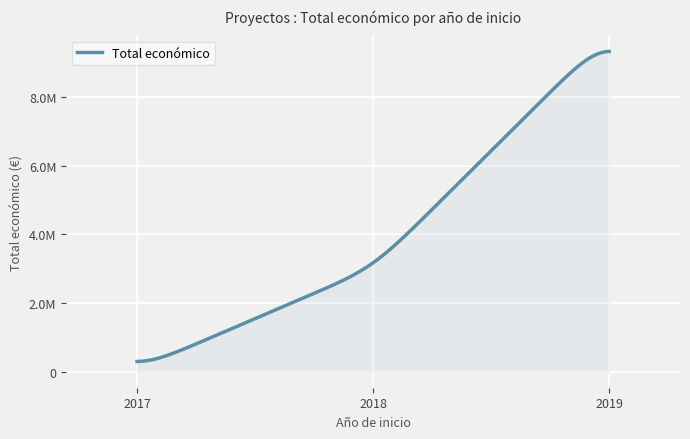

Does the chart display data point markers on the line(s)?

No